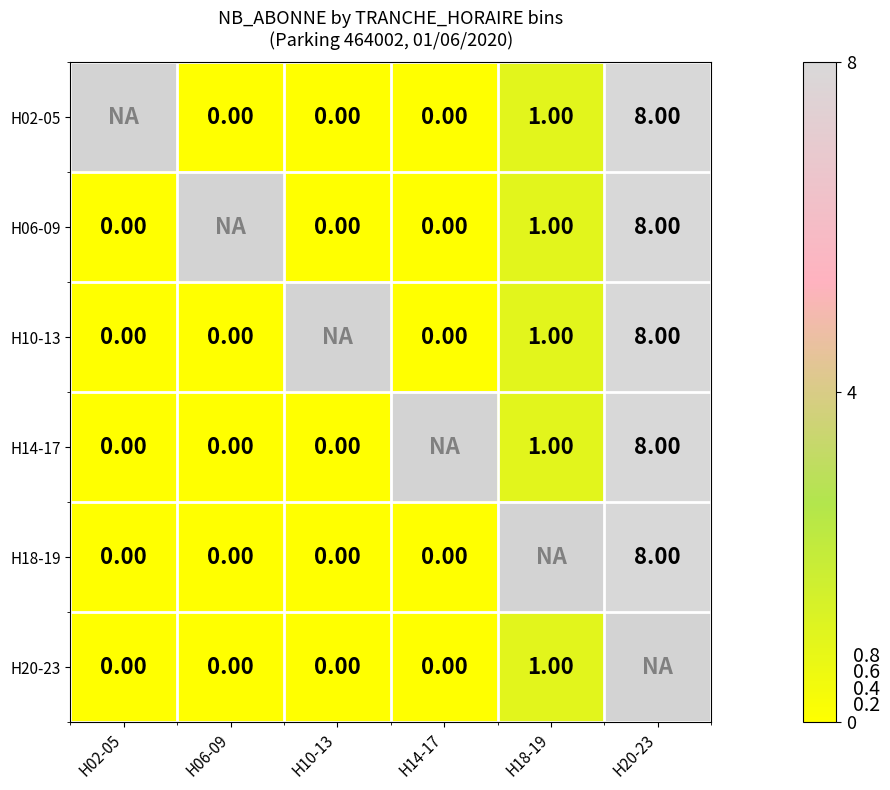

What is the difference between the H10-13 values at H06-09 and H20-23?

8